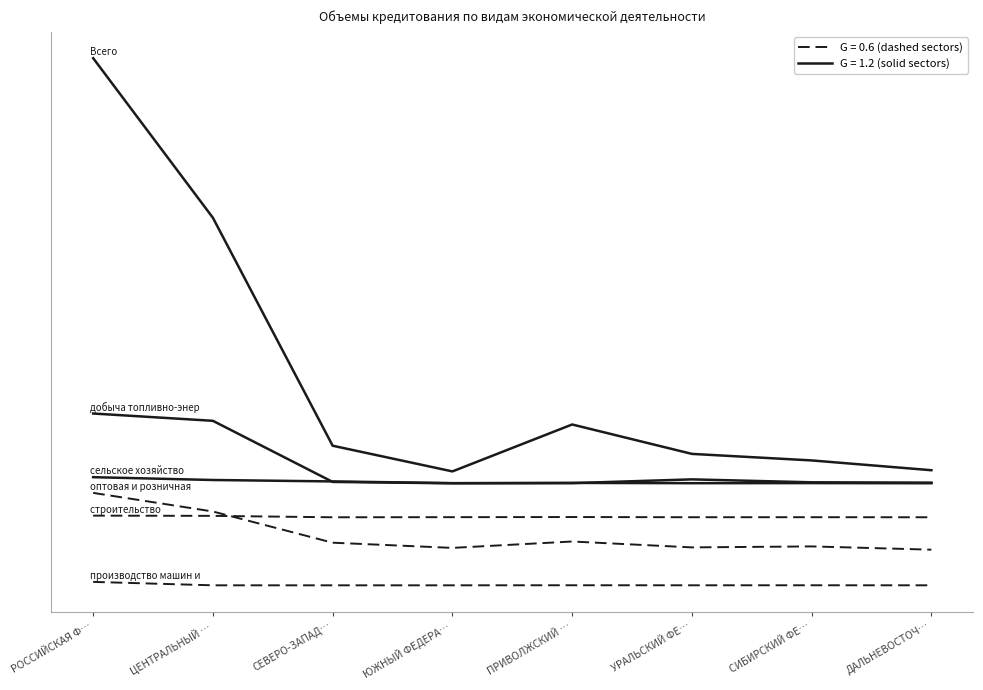

Does the chart have visible grid lines?

No